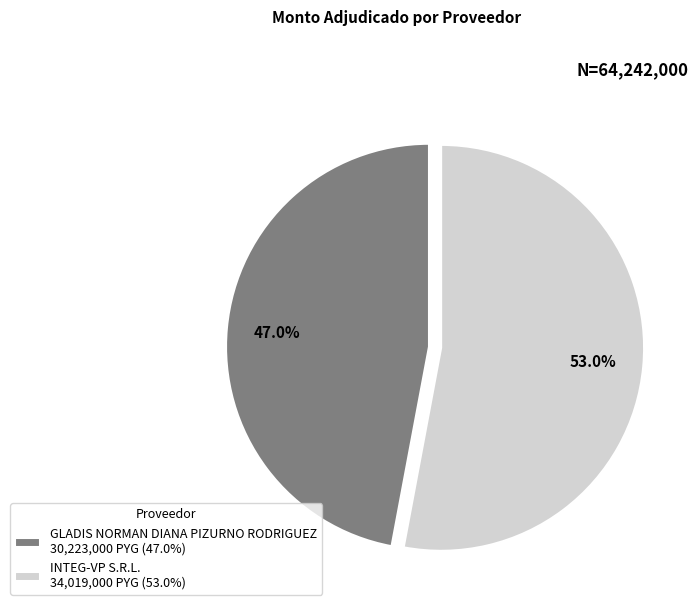

How many segments does this pie chart have?

2